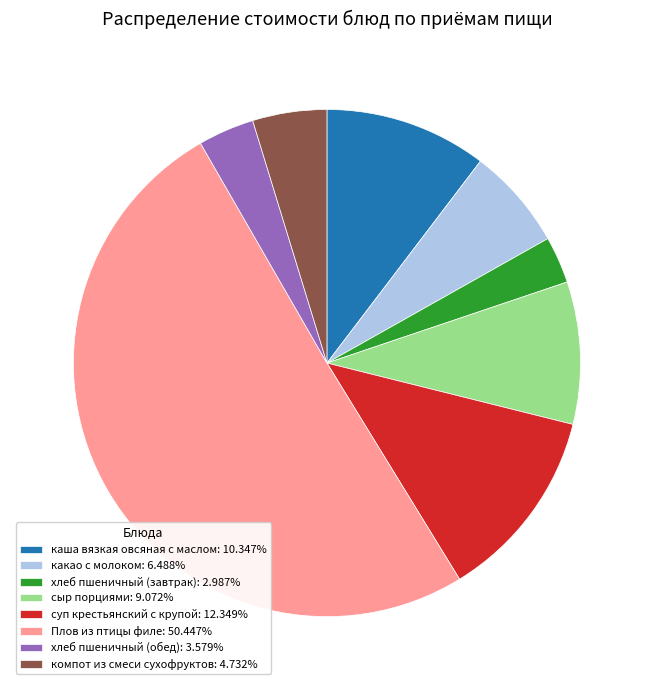

What is the ratio of the value at суп крестьянский с крупой: 12.349% to the value at хлеб пшеничный (обед): 3.579%?

3.4